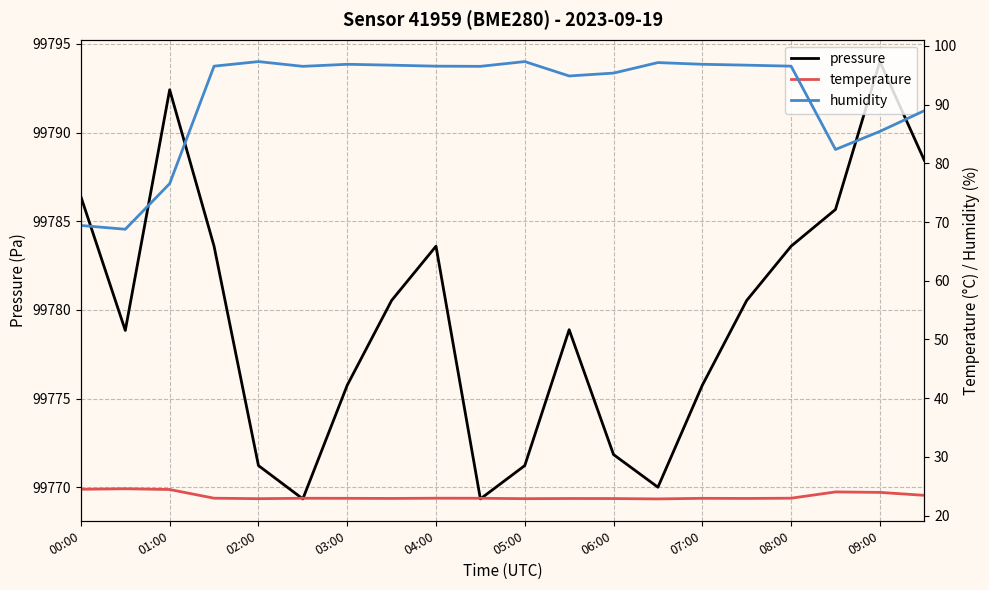

Which series changed the most between 00:00 and 11?

humidity